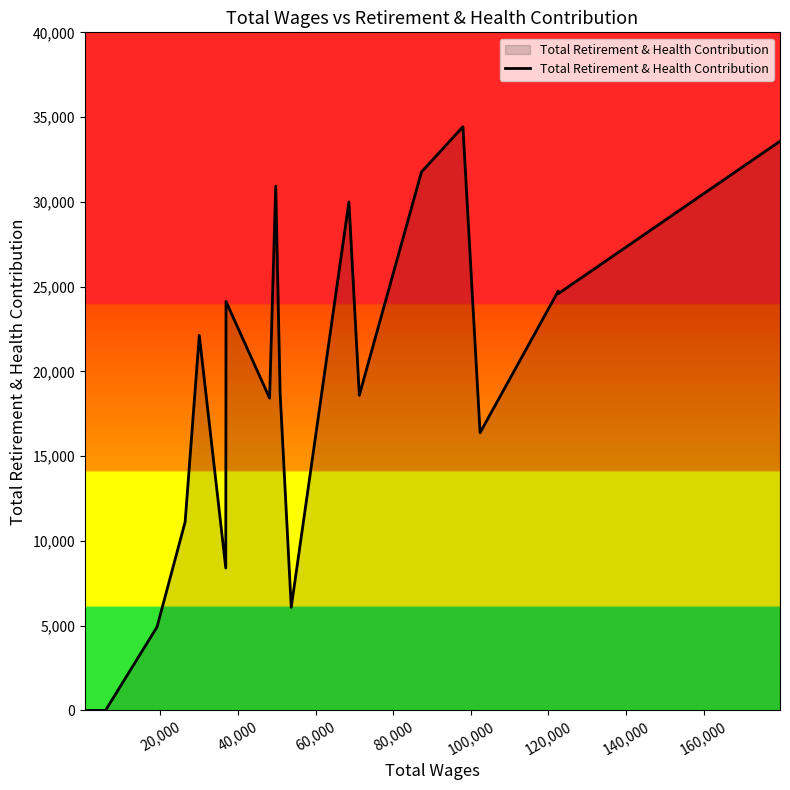

What is the maximum value shown in the chart?

34430